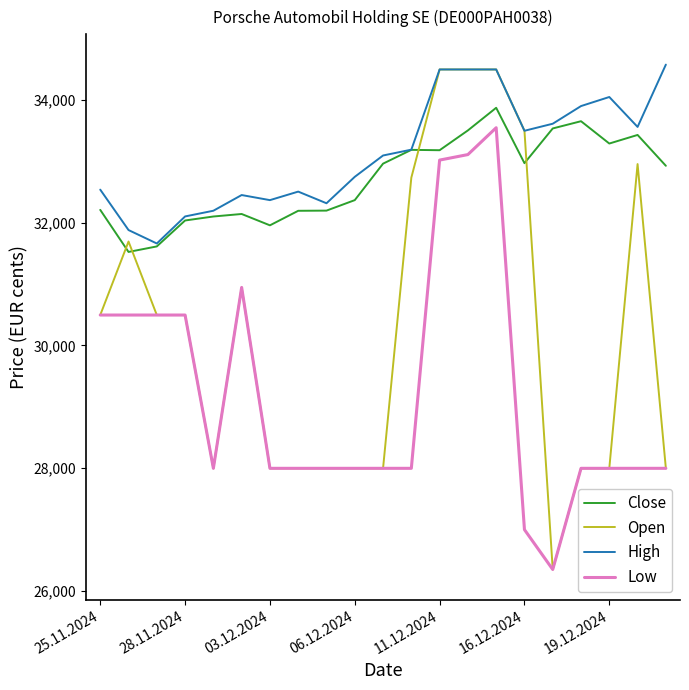

Which series has the largest total across all categories?

High